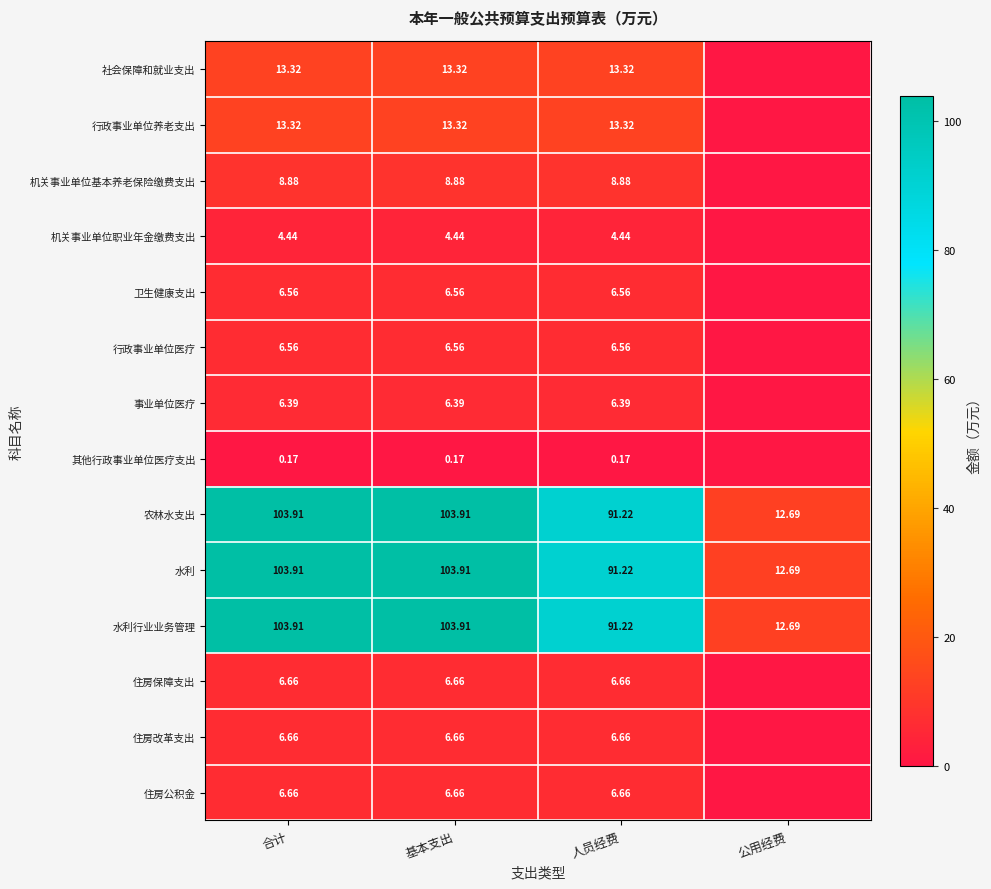

Which category has the lowest value across all series?

公用经费